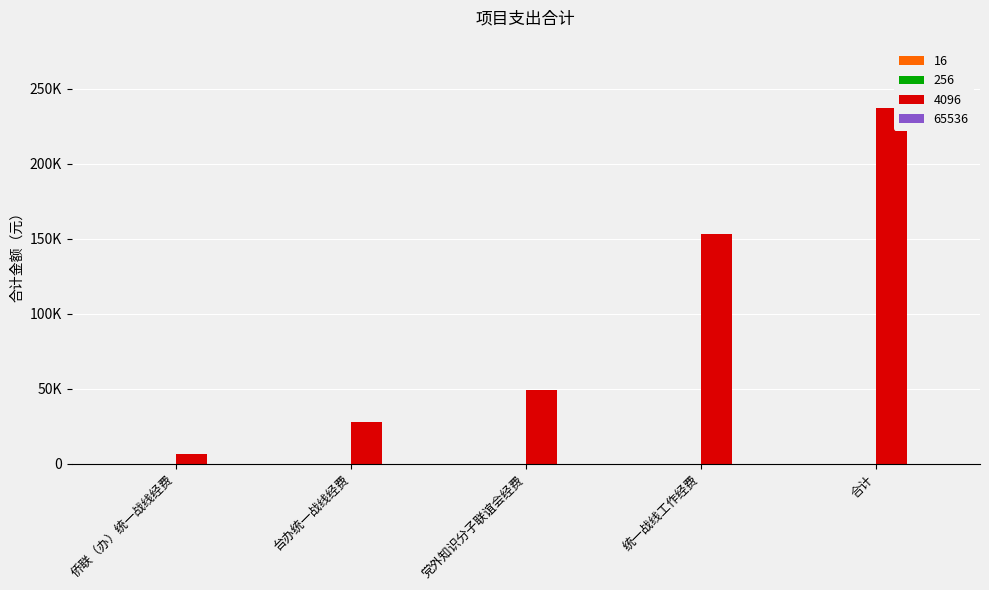

Does the chart contain any negative values?

No